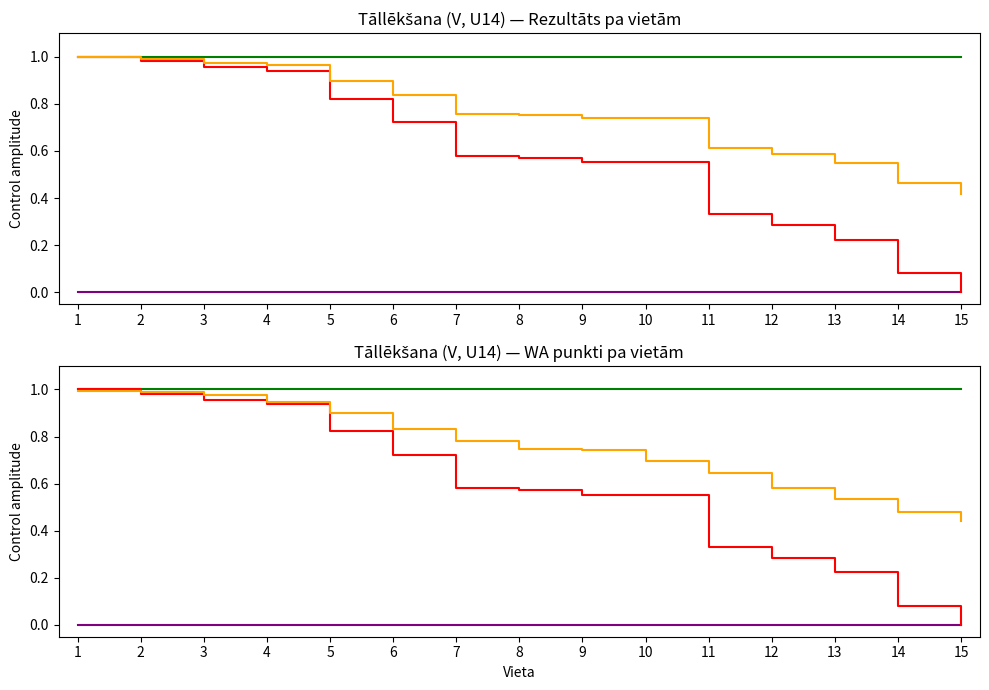

True or false: green_ref and Rezultāts (norm) intersect in this chart.

False